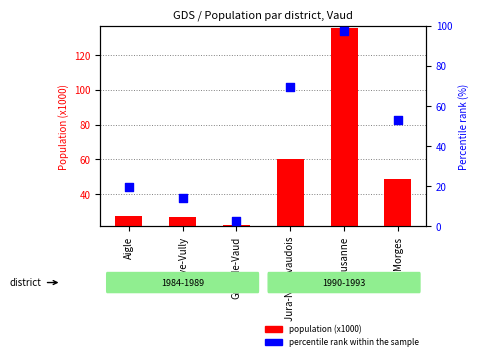

Which series has the largest total across all categories?

population (x1000)